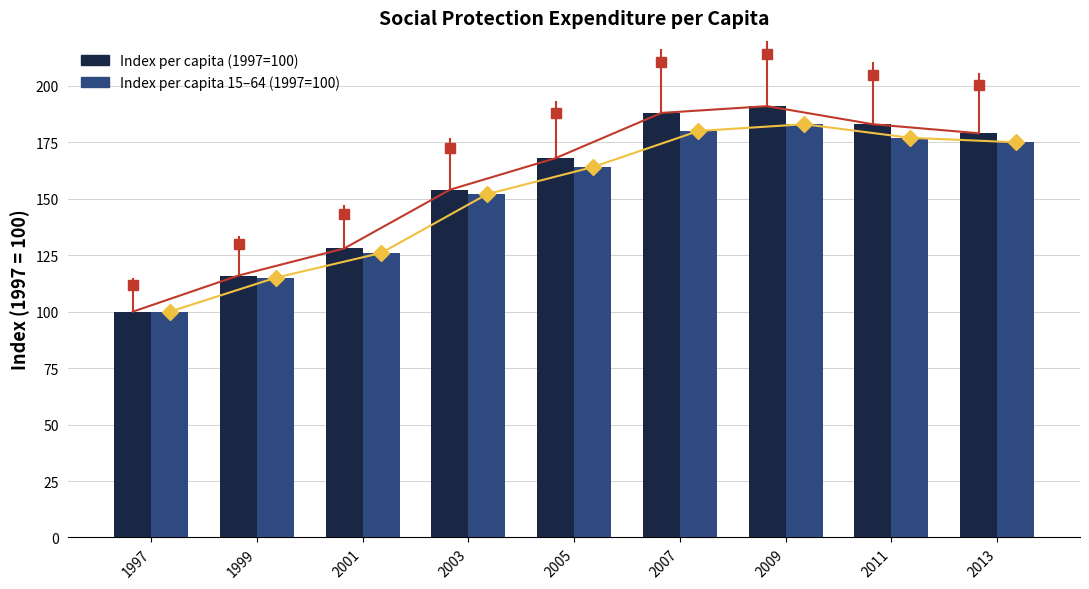

List the labels in order of Index per capita 15–64 (1997=100) value, smallest first.

1997, 1999, 2001, 2003, 2005, 2013, 2011, 2007, 2009